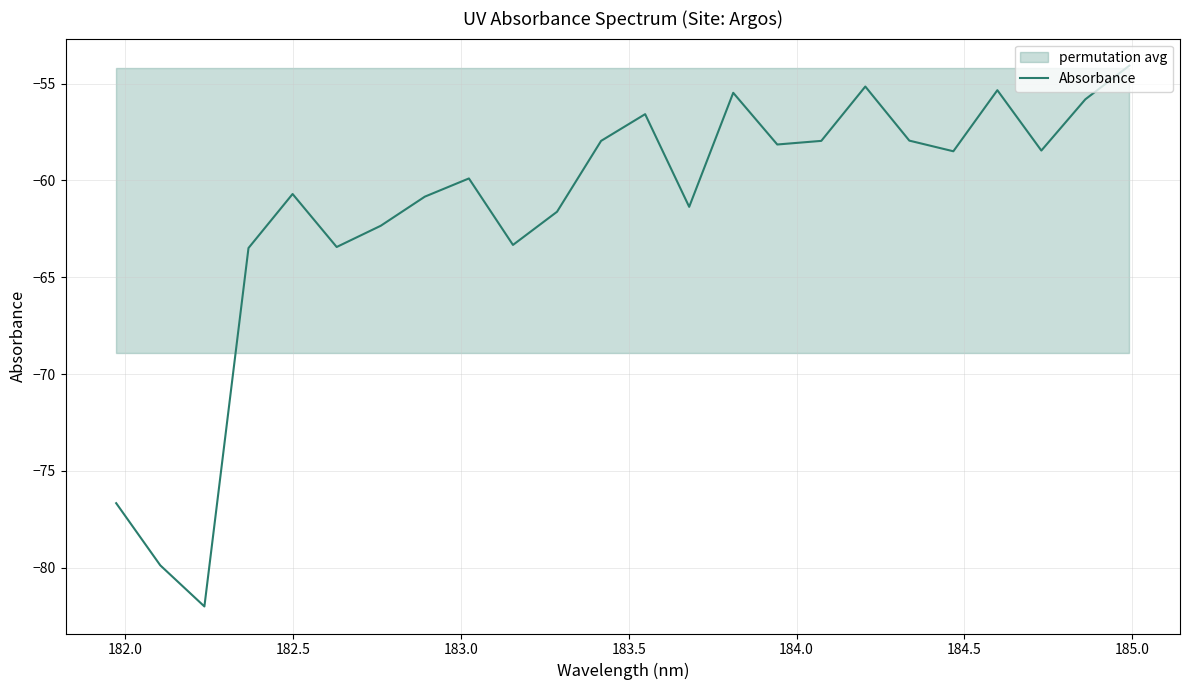

What is the highest value of the Absorbance series?

-54.1